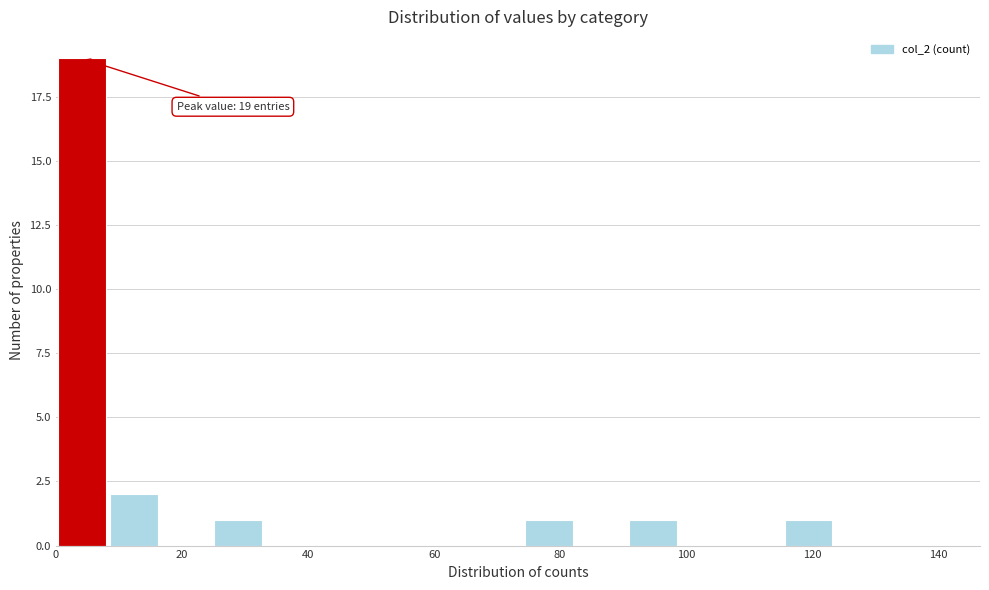

Over which range of the x-axis is the bar tallest?

0 to 8